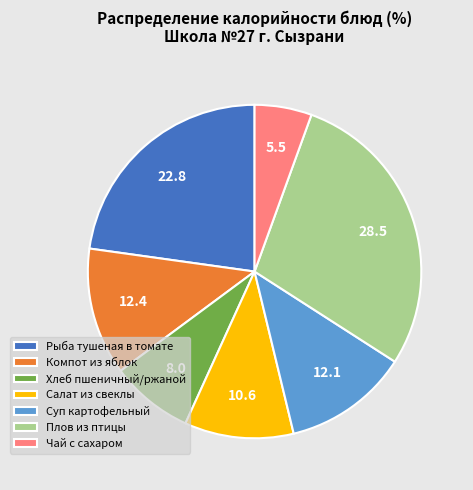

Do Салат из свеклы and Чай с сахаром together represent more than half of the pie?

No